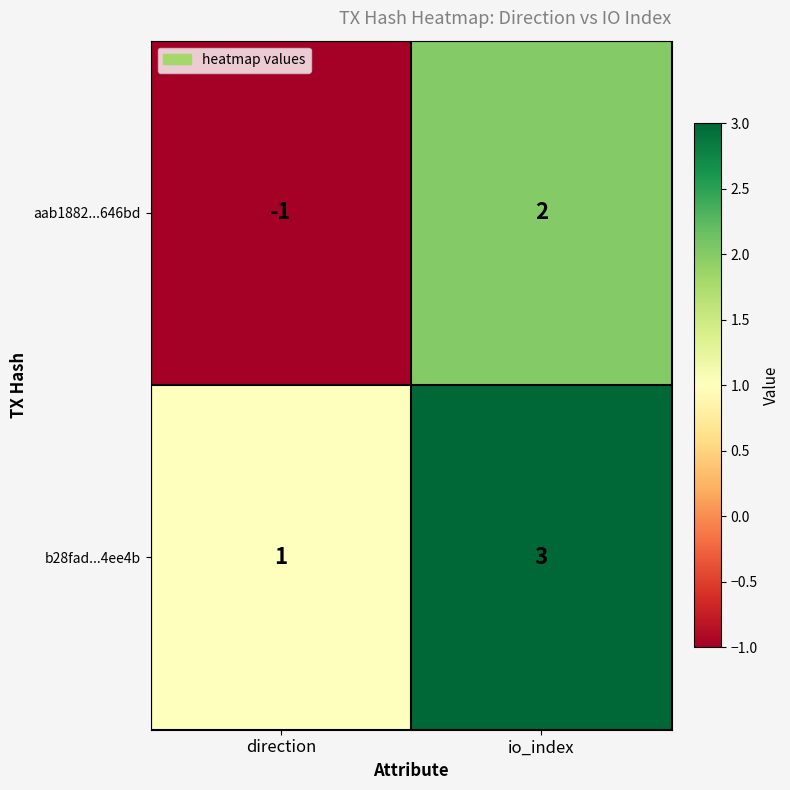

Rank the series by their average value, from lowest to highest.

aab1882...646bd, b28fad...4ee4b